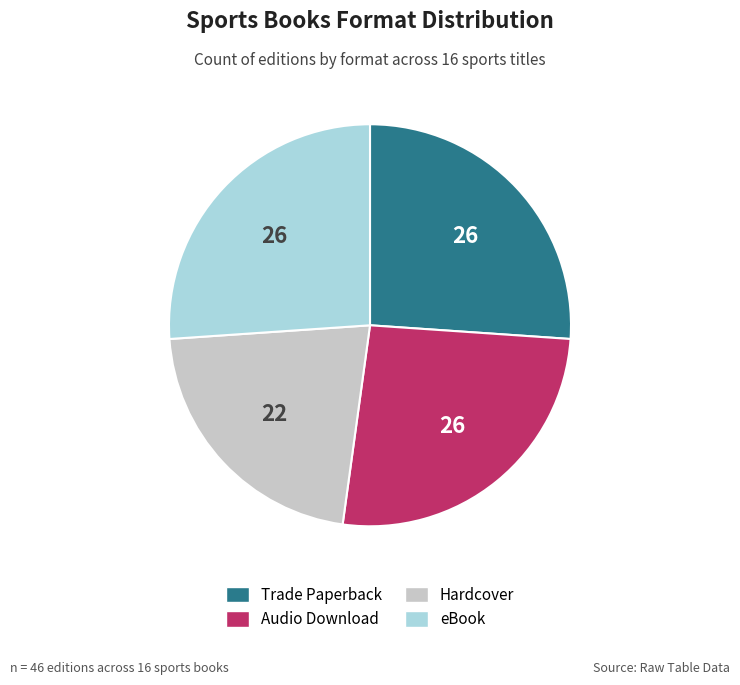

What is the smallest slice in the pie chart?

Hardcover